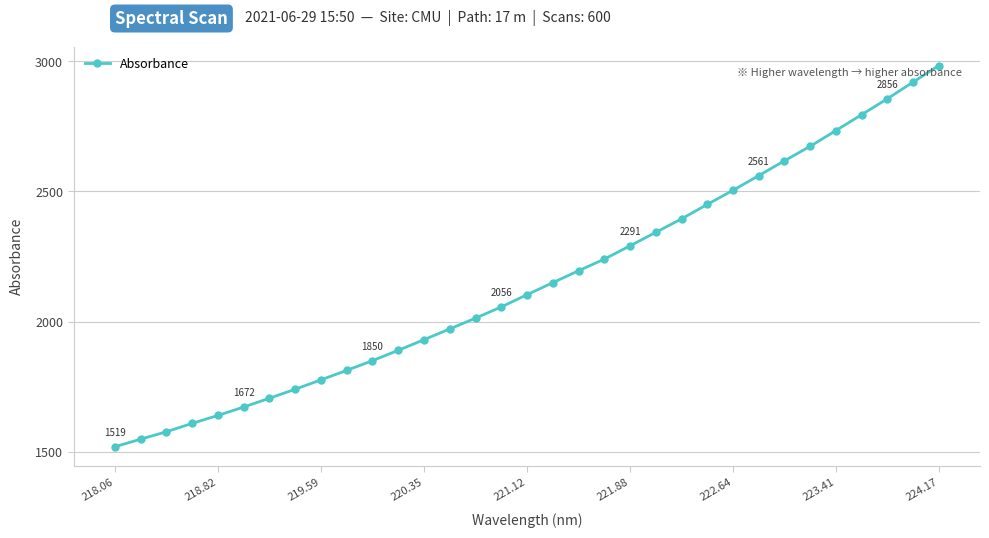

What is the smallest value displayed?

1519.2